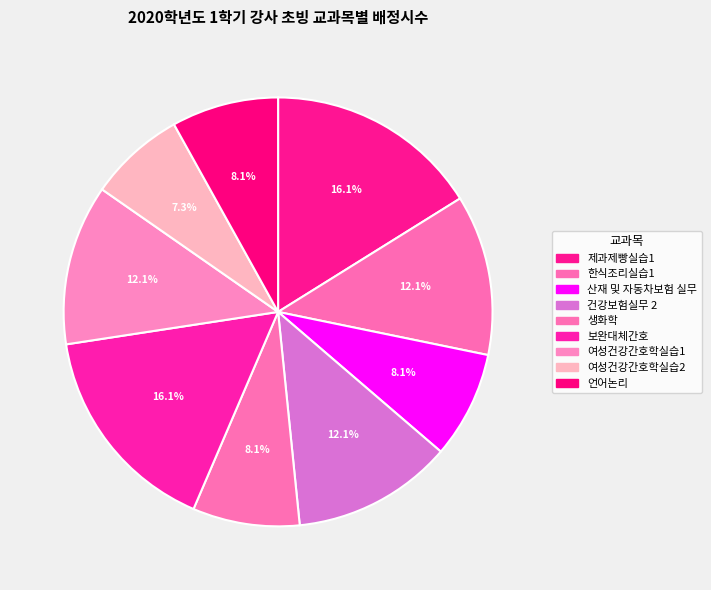

To the nearest percent, what is the difference between the largest and smallest slice percentages?

9%